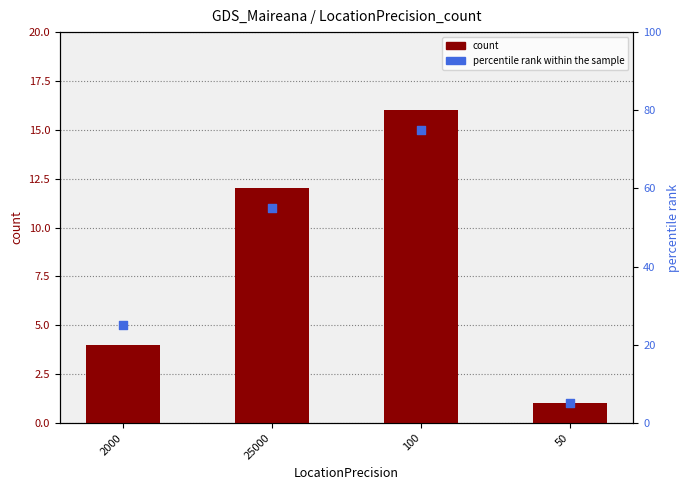

Which series has the largest total across all categories?

percentile rank within the sample